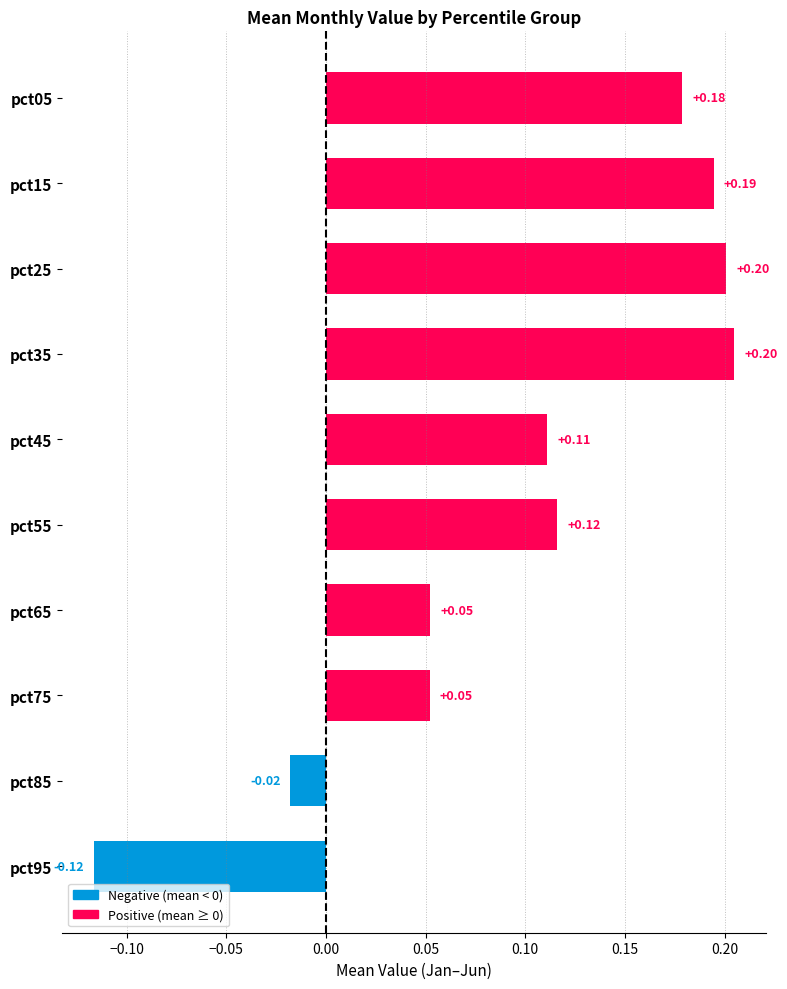

What is the difference between the maximum and minimum values?

0.3